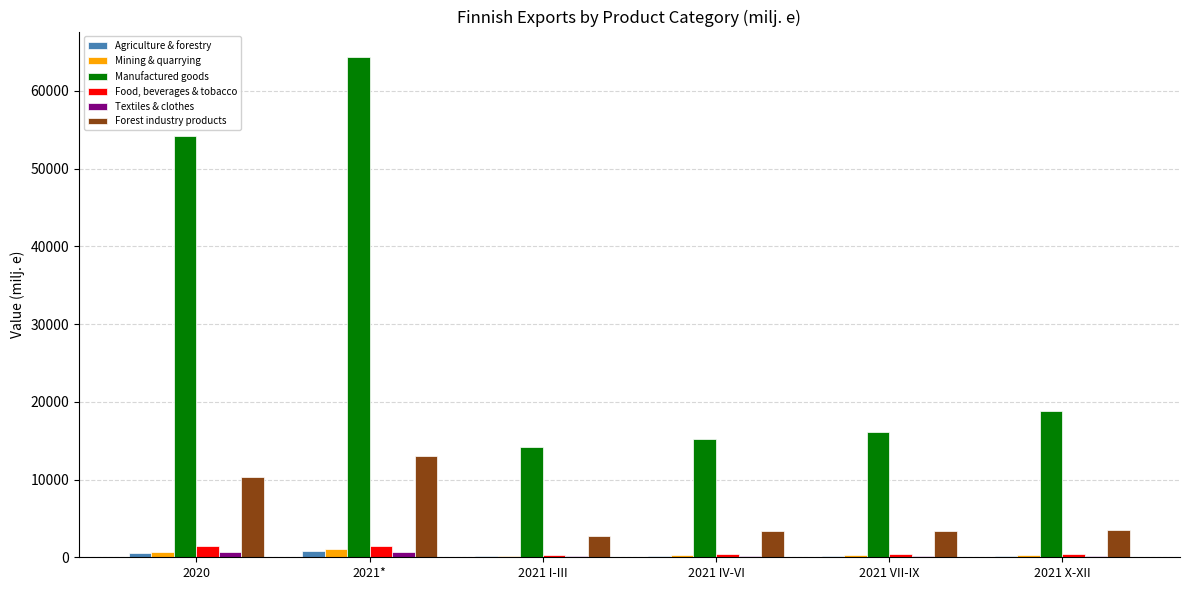

What are all the series names shown in the legend?

Agriculture & forestry, Mining & quarrying, Manufactured goods, Food, beverages & tobacco, Textiles & clothes, Forest industry products